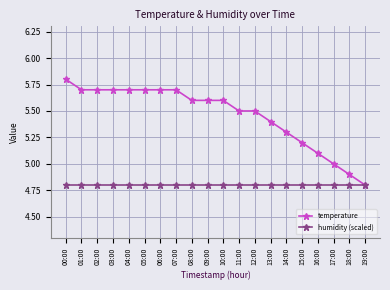

What is the minimum value for humidity (scaled)?

4.8